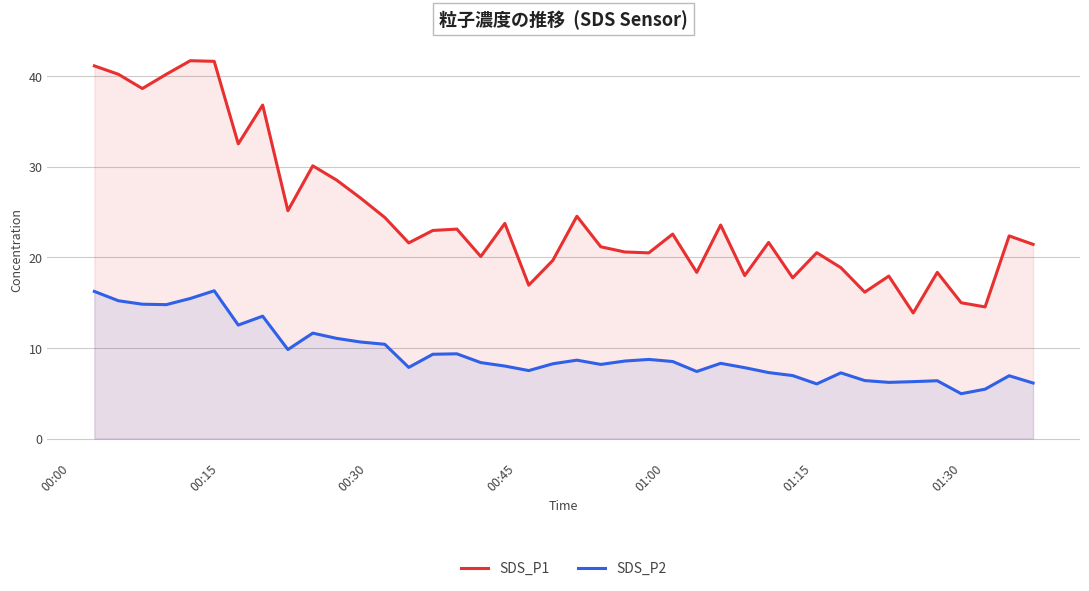

True or false: SDS_P2 has more than 2 interior local peaks.

True